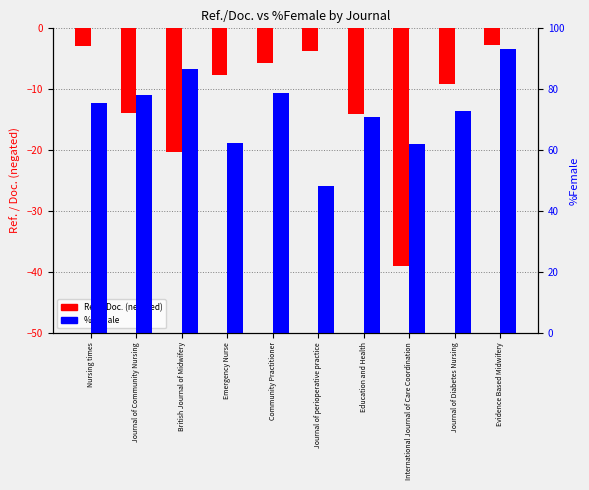

At which category is the sum across all series the highest?

Evidence Based Midwifery